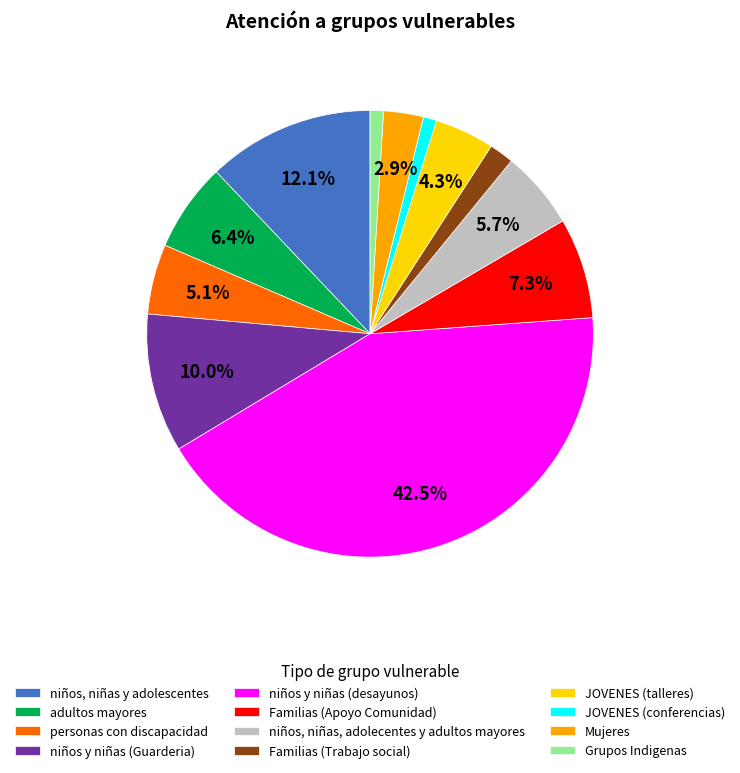

Approximately how many times larger is the value at Familias (Trabajo social) compared to adultos mayores?

0.3